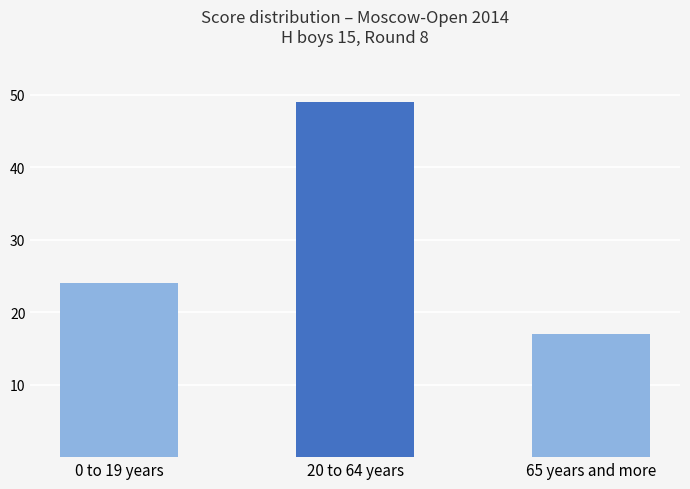

List the labels in order of value, largest first.

20 to 64 years, 0 to 19 years, 65 years and more